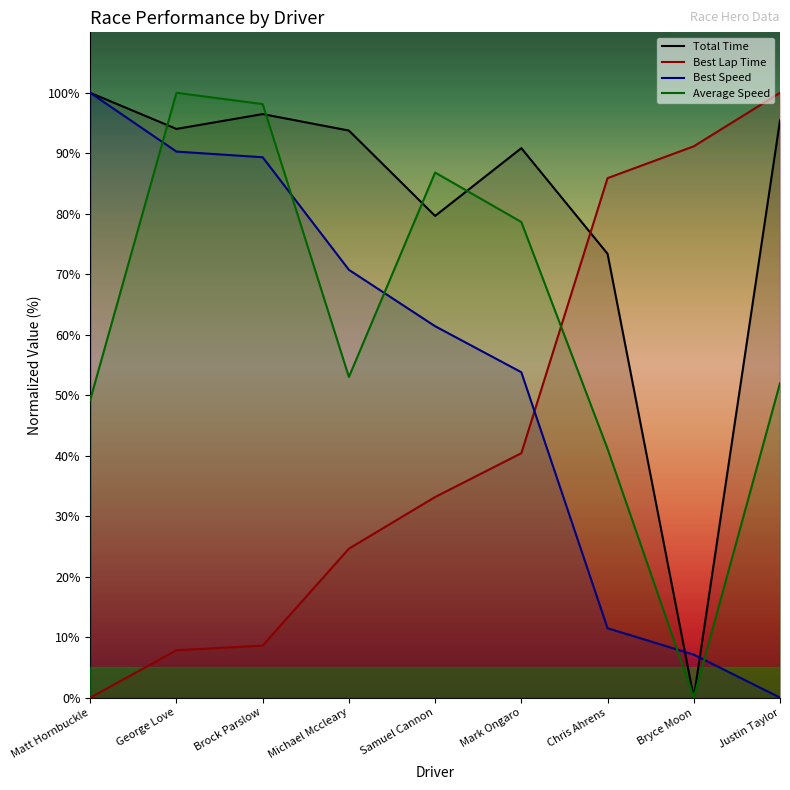

What is the label of the 3rd point from the right?

Chris Ahrens